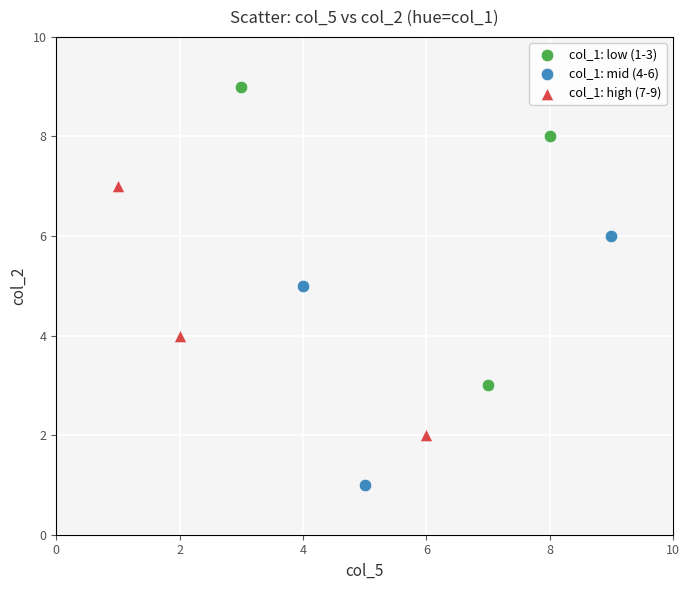

Which series reaches the minimum Y coordinate?

col_1: mid (4-6)